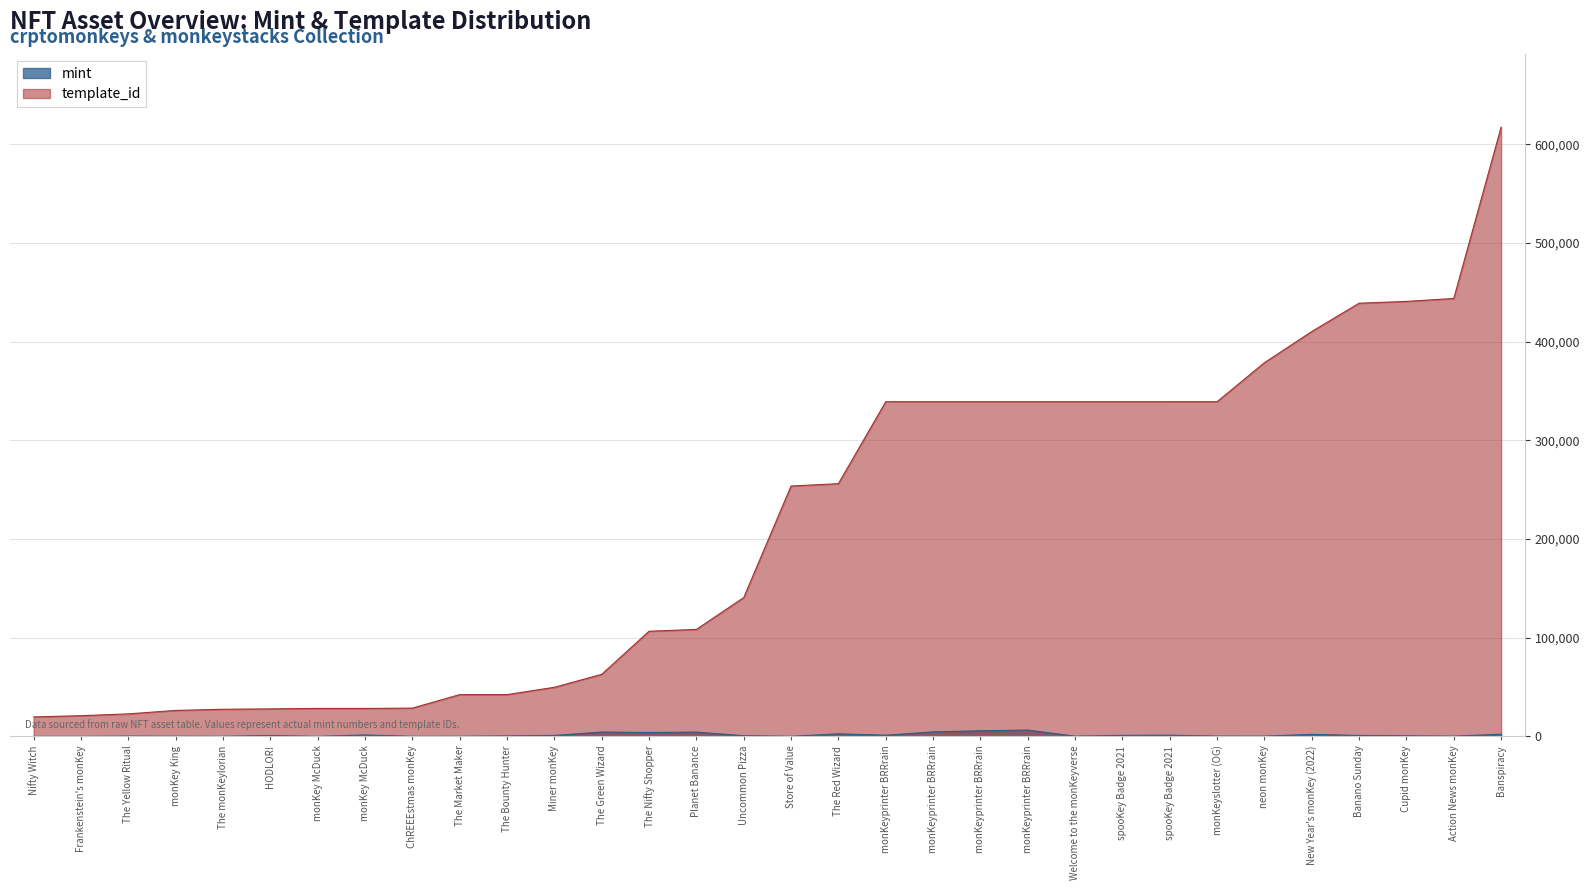

What is the sum of the template_id values at Uncommon Pizza and ChREEEstmas monKey?

169487